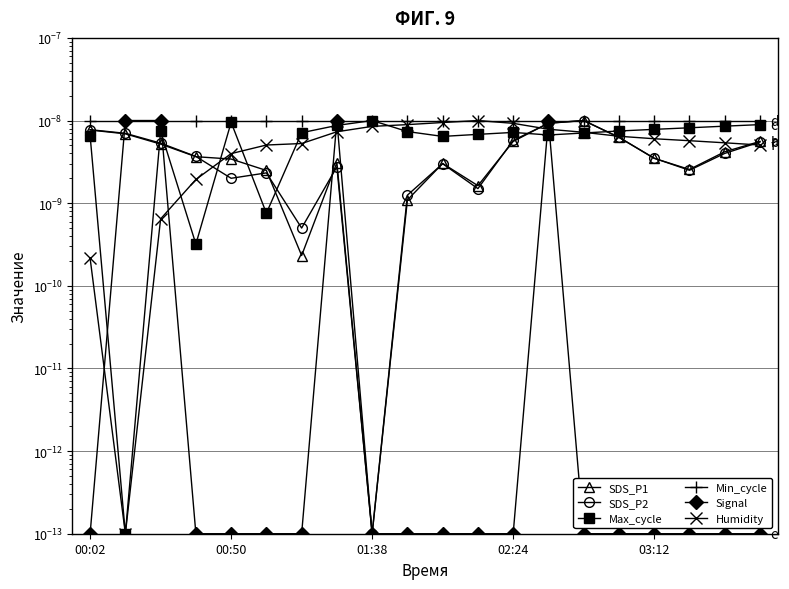

What is the label of the 13th point from the right?

7